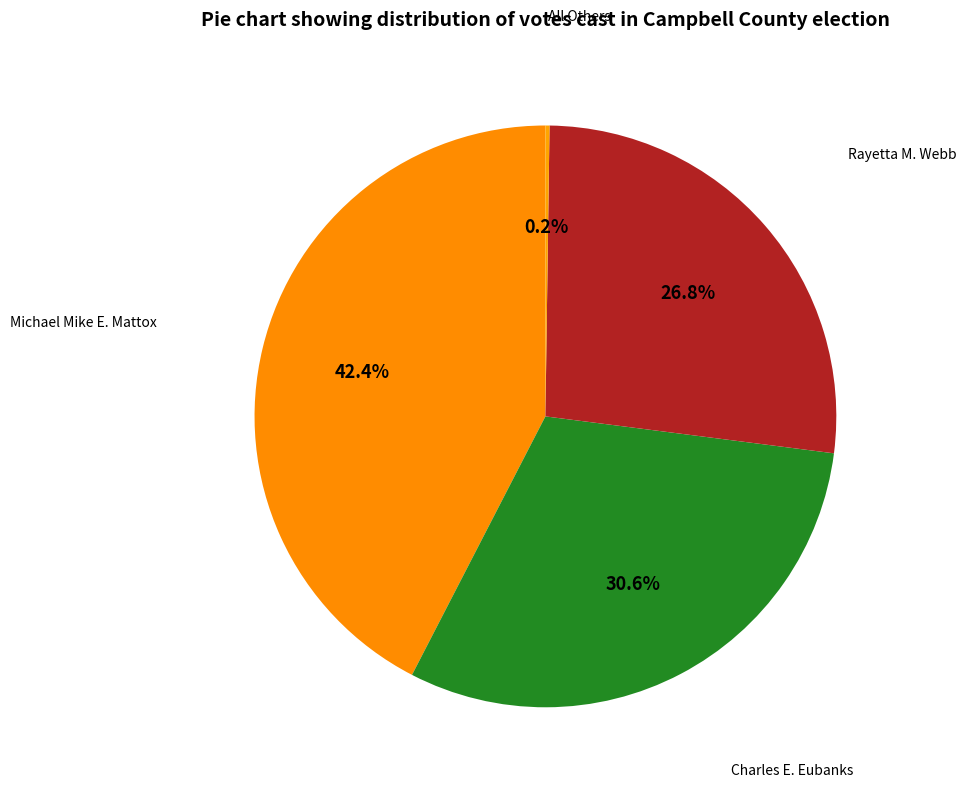

How many segments does this pie chart have?

4